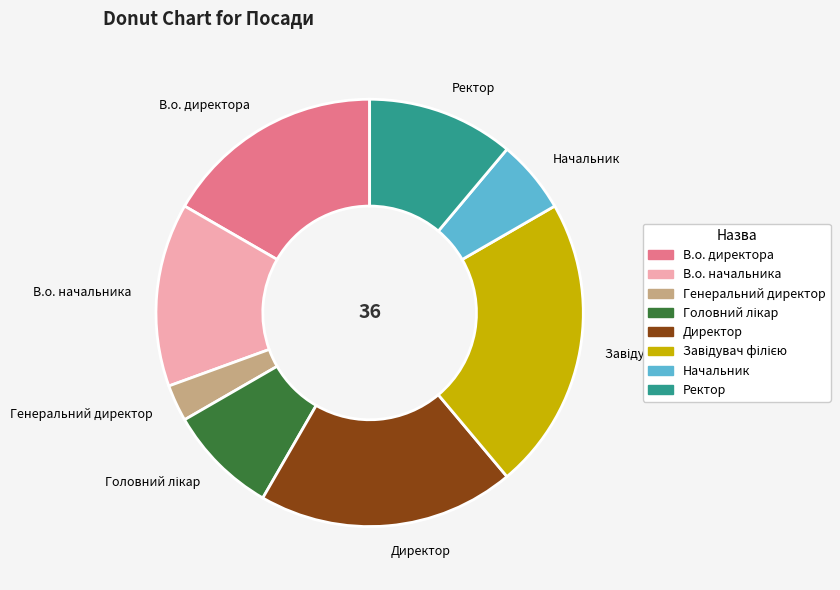

Is it true that Начальник is 6% of the pie?

True